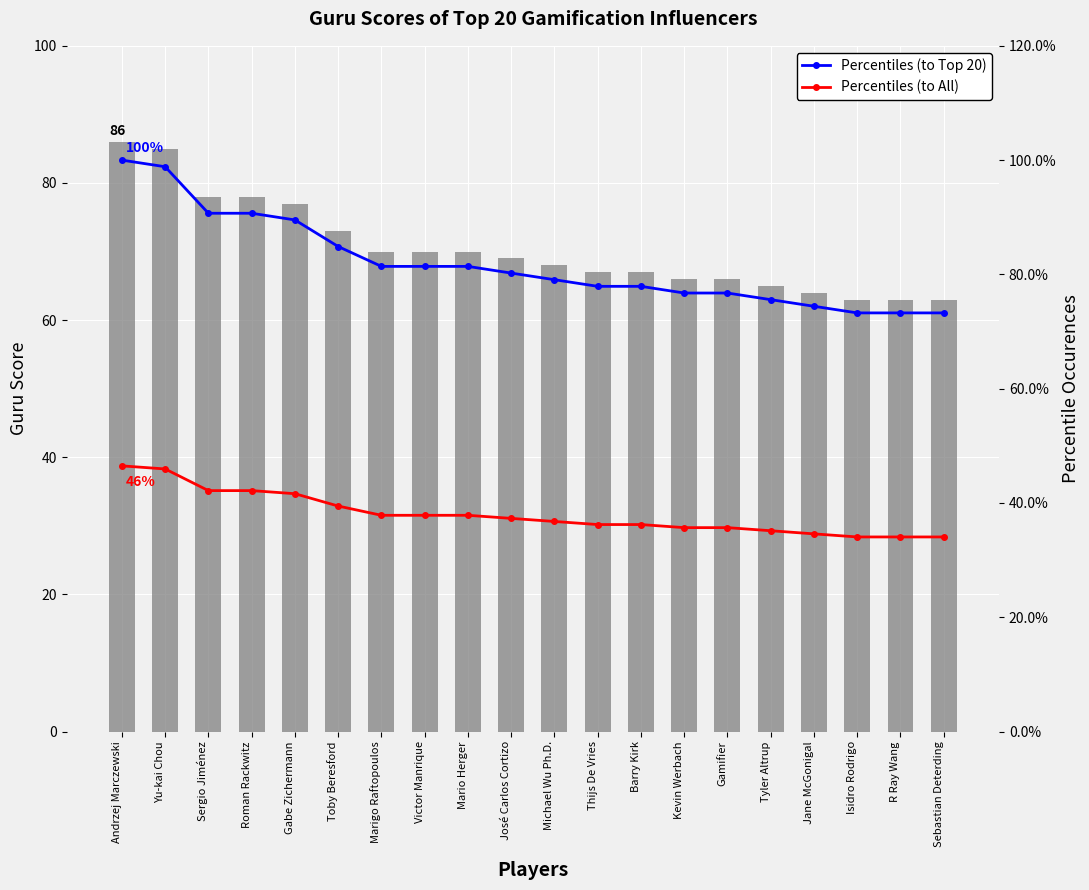

Reading left to right, transcribe all the data shown in this chart.

Guru Score: 86.0	85.0	78.0	78.0	77.0	73.0	70.0	70.0	70.0	69.0	68.0	67.0	67.0	66.0	66.0	65.0	64.0	63.0	63.0	63.0
Percentiles (to Top 20): 100.0	98.8	90.7	90.7	89.5	84.9	81.4	81.4	81.4	80.2	79.1	77.9	77.9	76.7	76.7	75.6	74.4	73.3	73.3	73.3
Percentiles (to All): 46.5	46.0	42.2	42.2	41.6	39.5	37.8	37.8	37.8	37.3	36.8	36.2	36.2	35.7	35.7	35.1	34.6	34.0	34.0	34.0